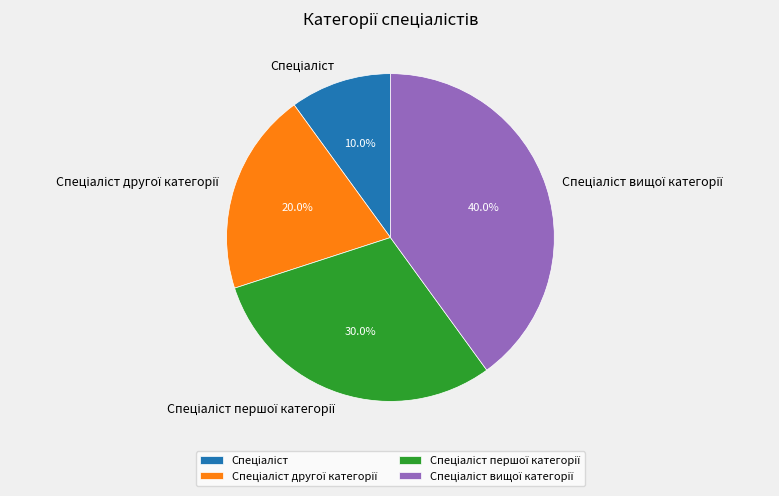

Is there a majority slice in this chart?

No